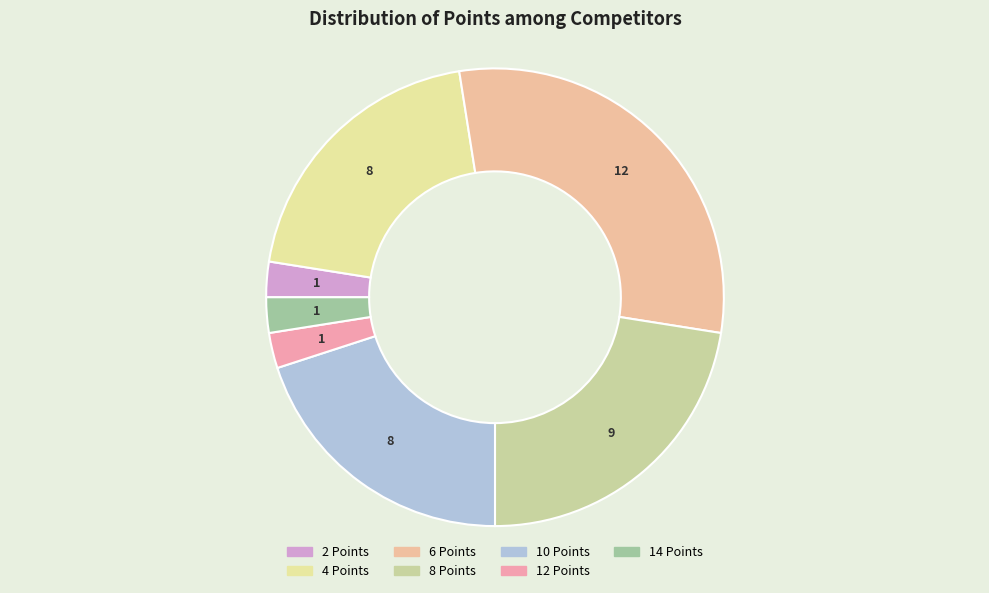

Is it true that 6 Points is 30% of the pie?

True